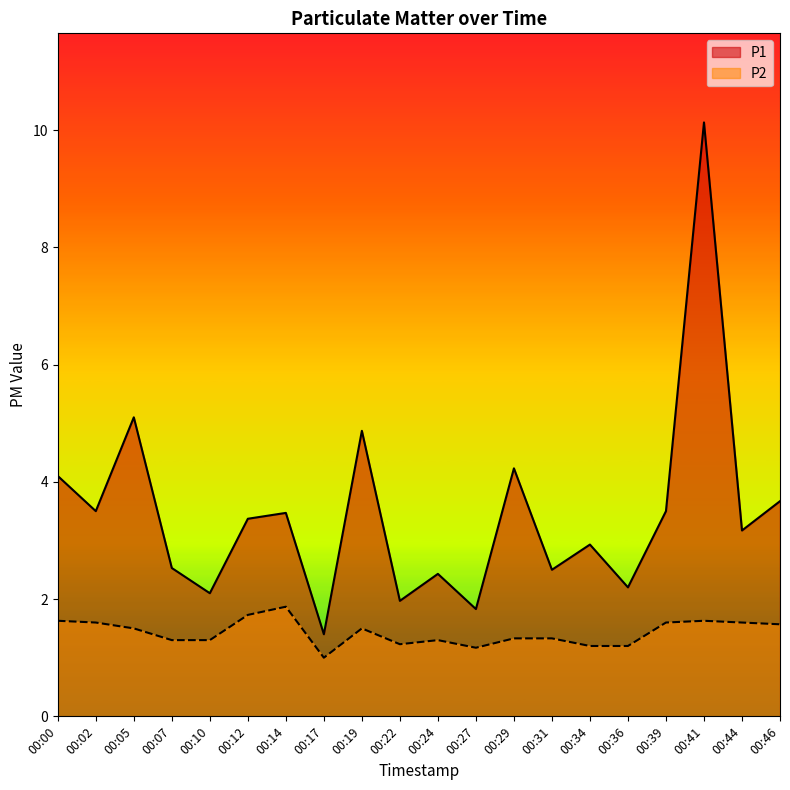

How many lines are shown in the chart?

2